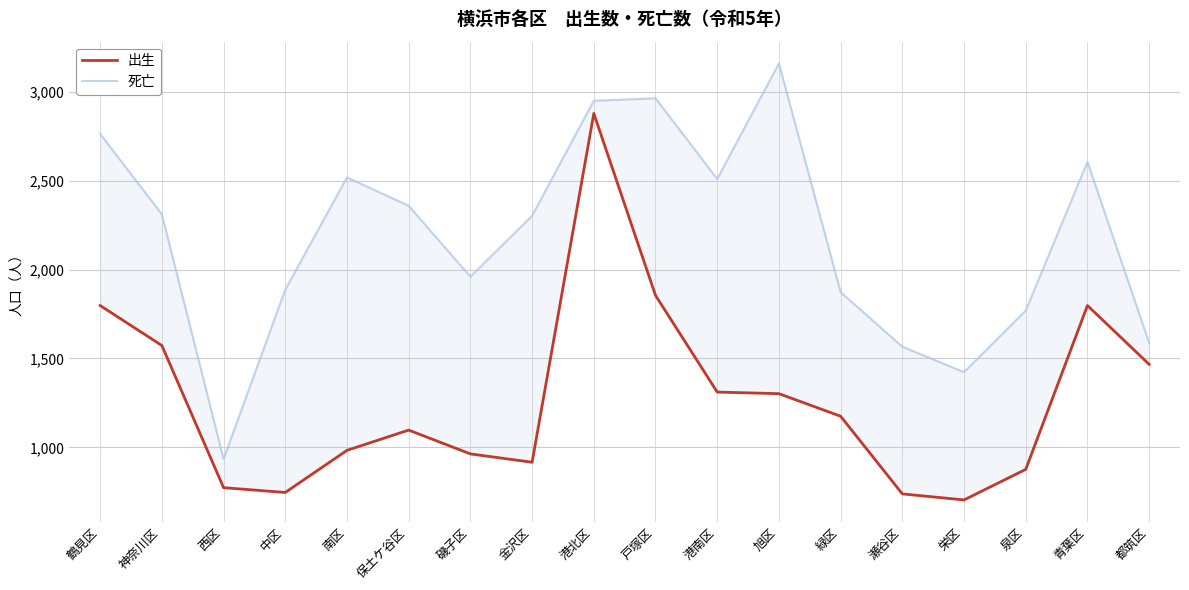

True or false: 死亡 and 出生 intersect in this chart.

False